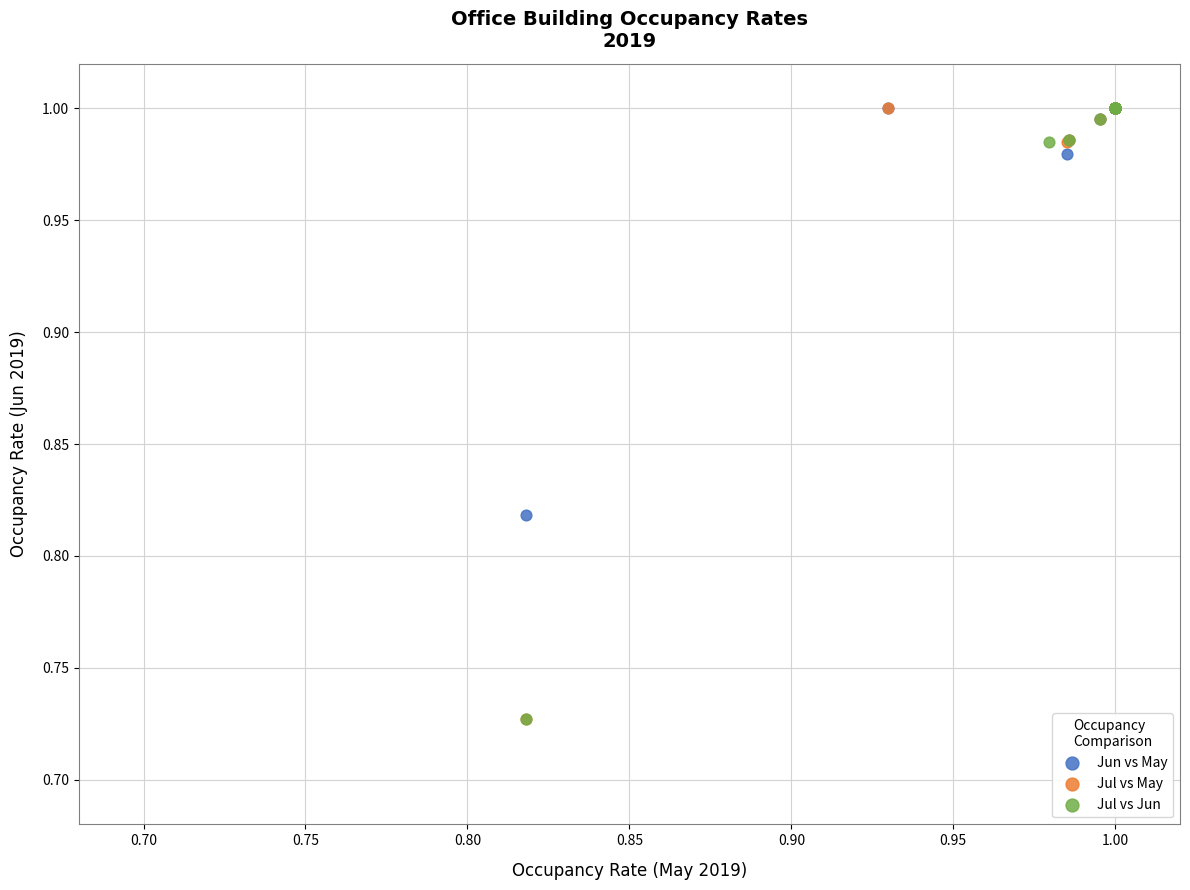

What are all the series names shown in the legend?

Jun vs May, Jul vs May, Jul vs Jun